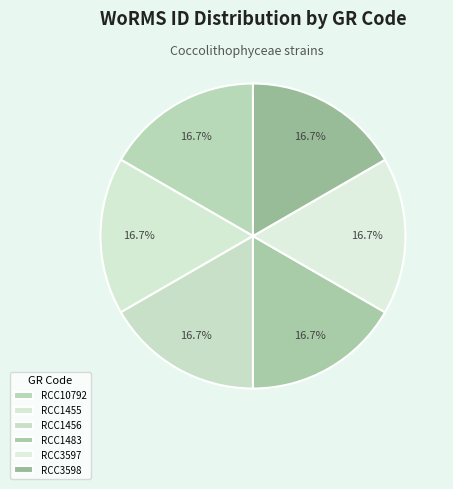

What is the largest slice in the pie chart?

RCC1455